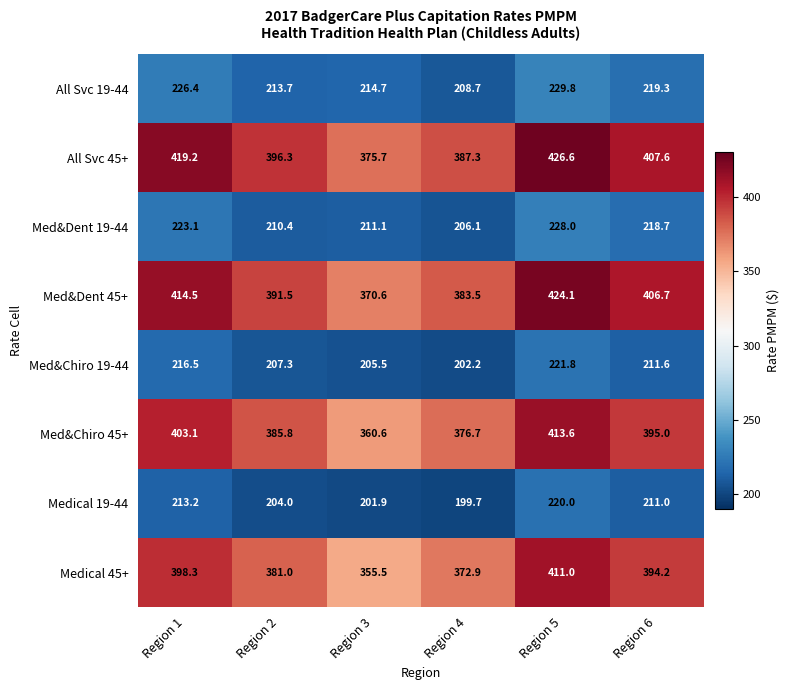

Which series changed the most between Region 2 and Region 4?

Med&Chiro 45+